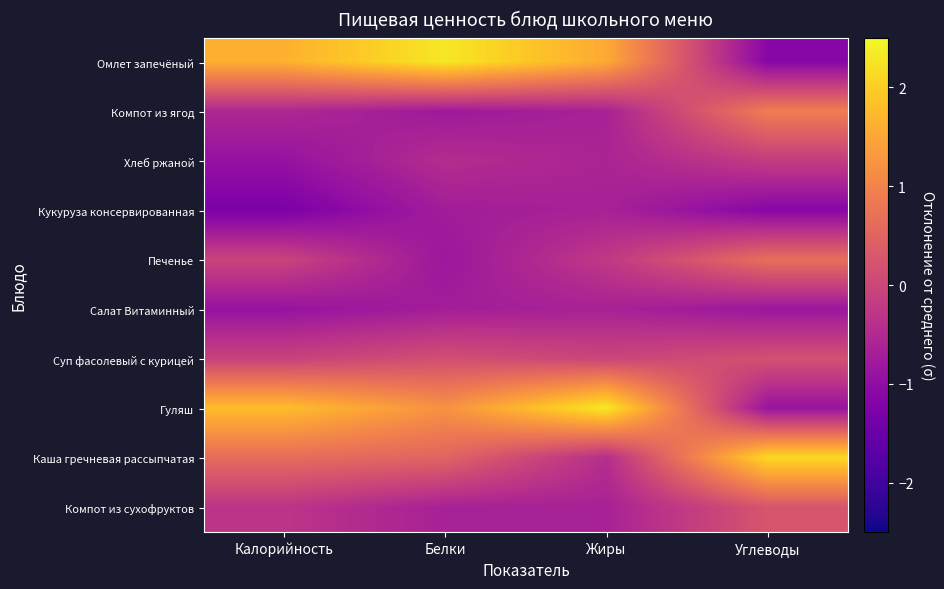

What is the greatest value displayed?

2.3